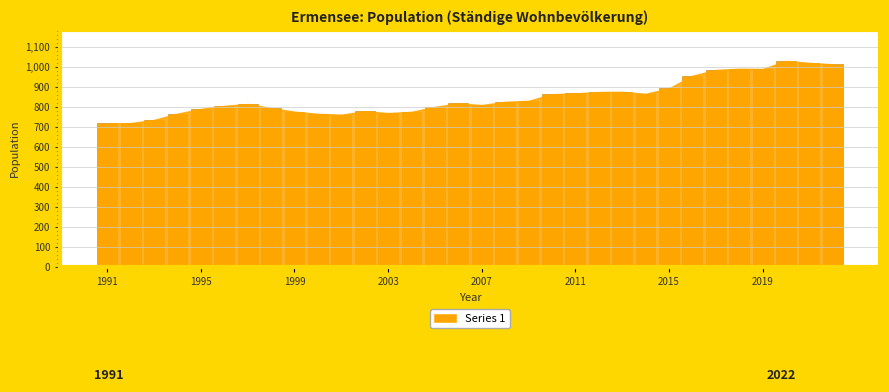

What is the difference between the second highest and second lowest values?

300